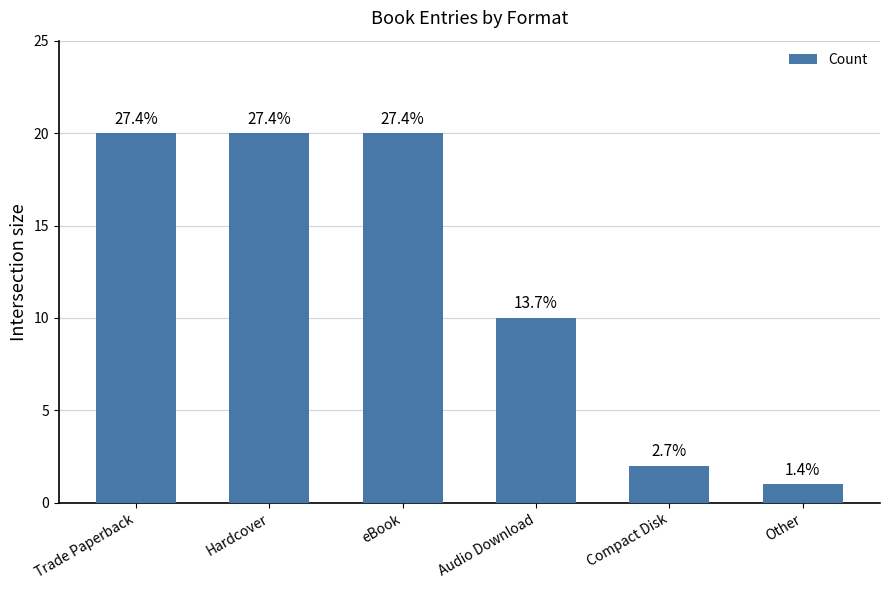

The value at Trade Paperback is 20. True or false?

True